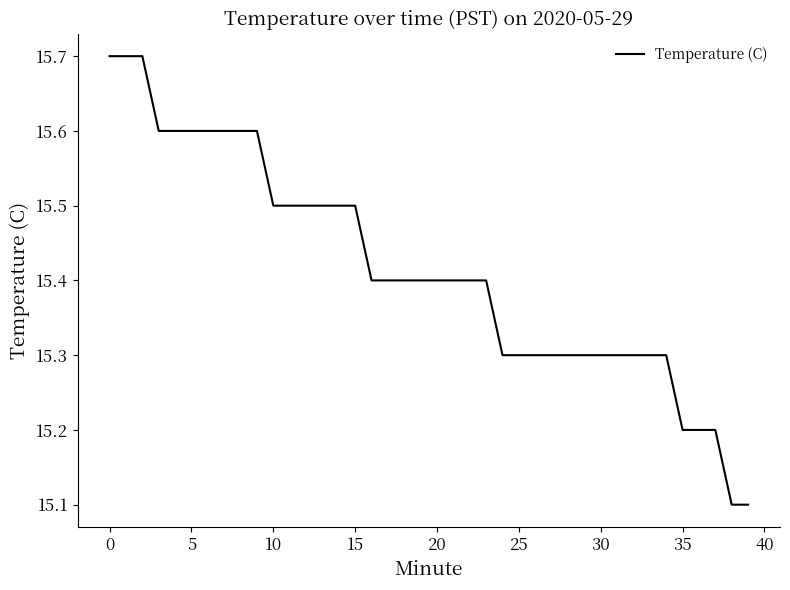

Reading right to left, extract all data points from this chart.

15.1	15.1	15.2	15.2	15.2	15.3	15.3	15.3	15.3	15.3	15.3	15.3	15.3	15.3	15.3	15.3	15.4	15.4	15.4	15.4	15.4	15.4	15.4	15.4	15.5	15.5	15.5	15.5	15.5	15.5	15.6	15.6	15.6	15.6	15.6	15.6	15.6	15.7	15.7	15.7